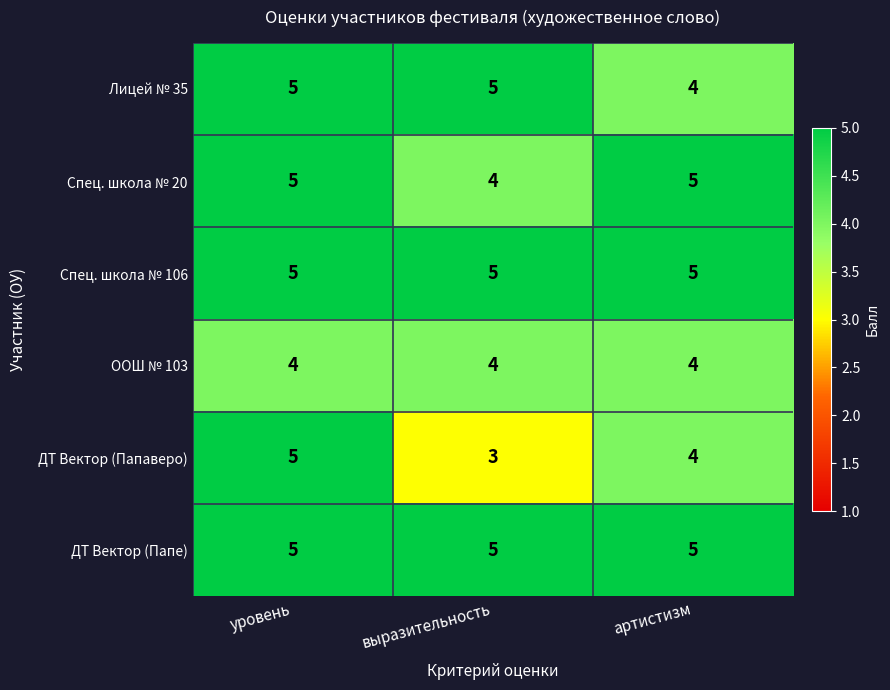

What is the spread (max minus min) of values at уровень?

1